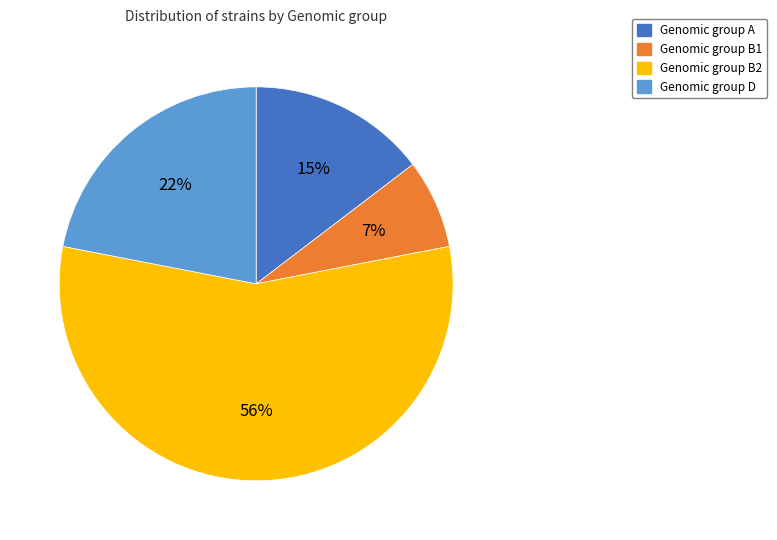

Is there a majority slice in this chart?

Yes